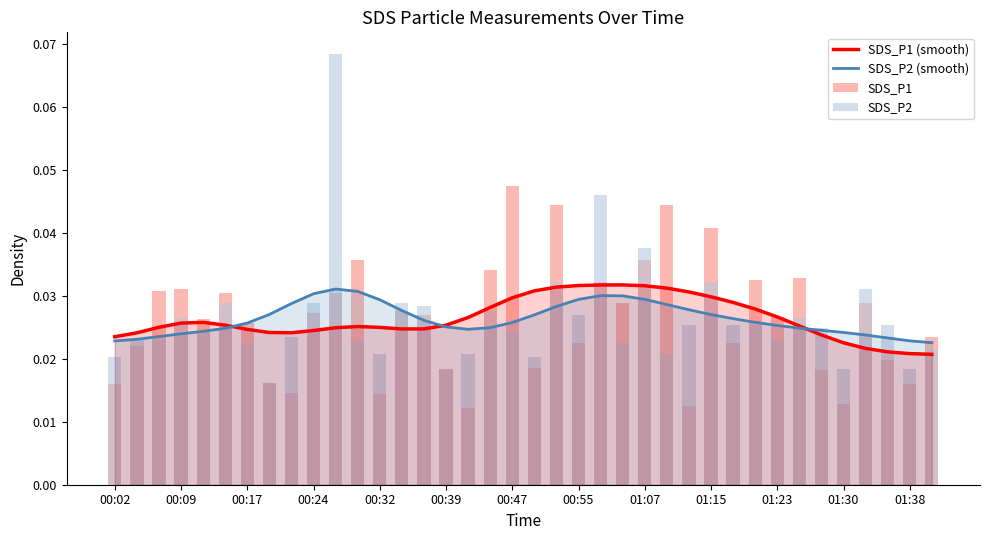

What is the total value across all series at 34?

0.1